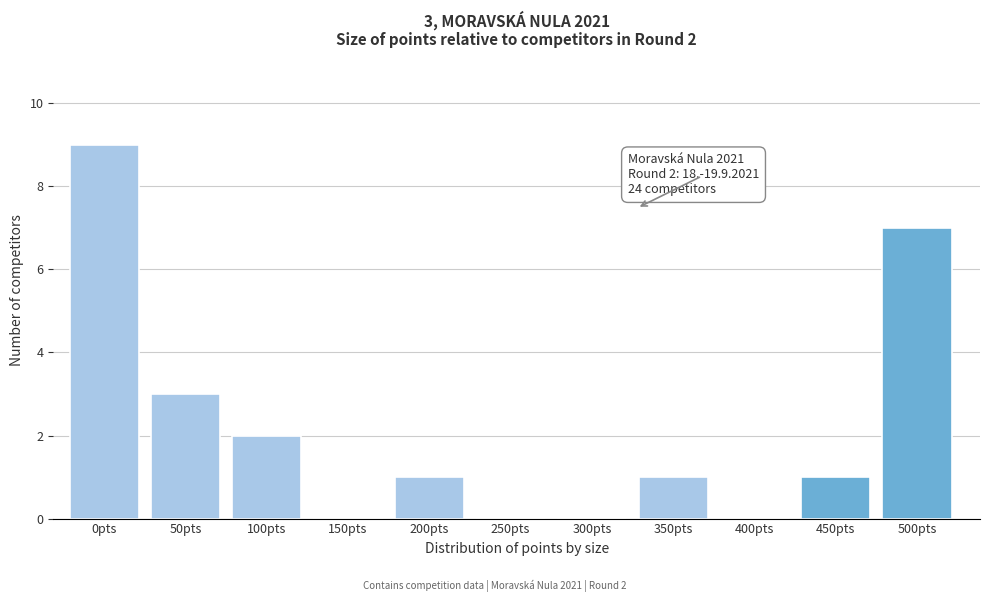

Reading right to left, extract all data points from this chart.

500pts=7	450pts=1	400pts=0	350pts=1	300pts=0	250pts=0	200pts=1	150pts=0	100pts=2	50pts=3	0pts=9